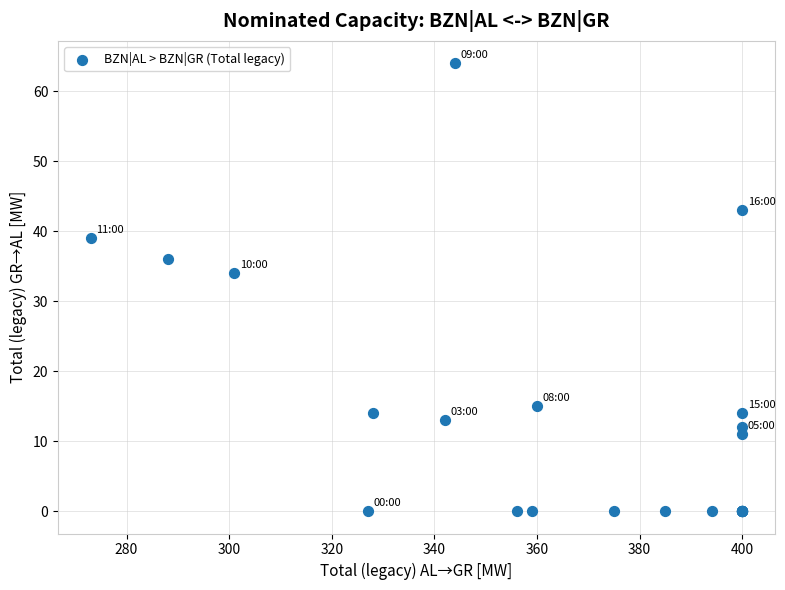

What Y value in the scatter plot is closest to 32?

34